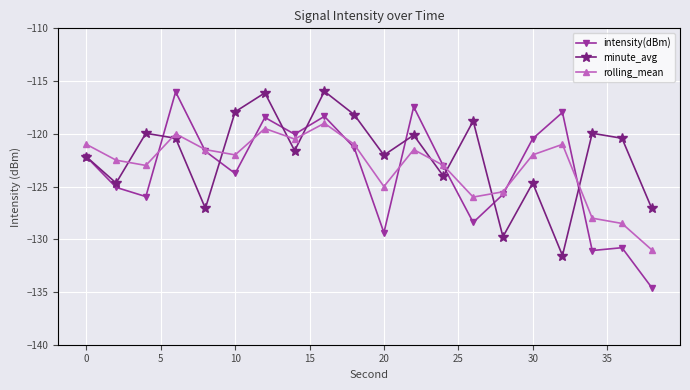

How many data points does each series have?

20